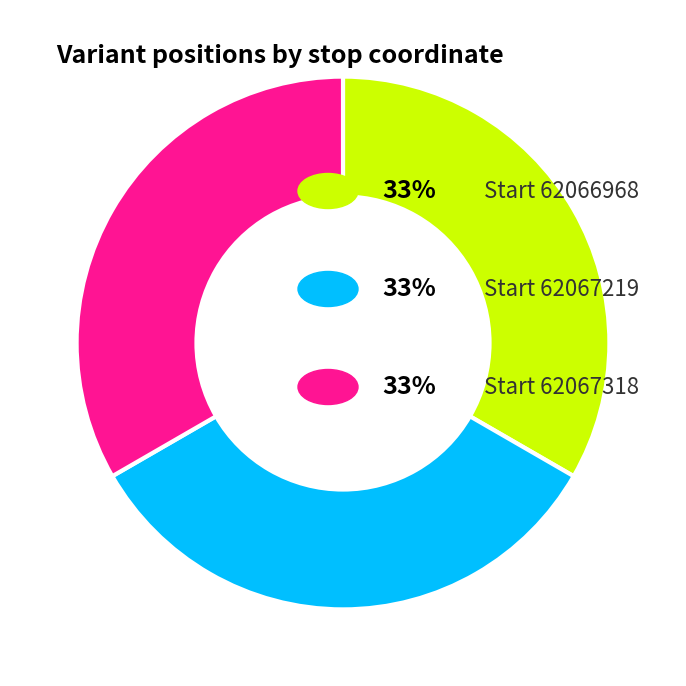

Is there a majority slice in this chart?

No